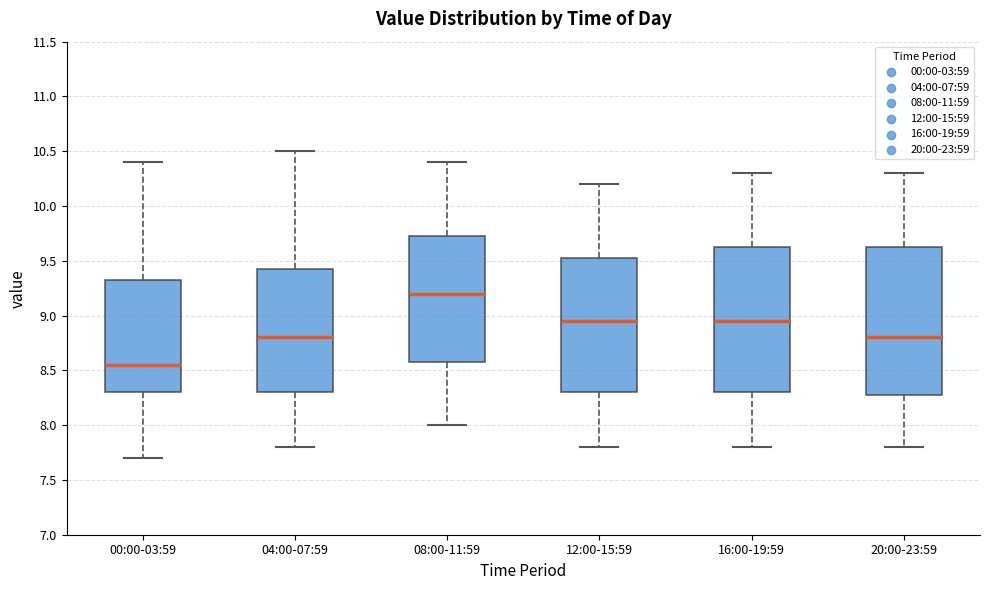

Reading left to right, read every box against the y-axis: the position of its median line, the range the box covers, and the ends of its whiskers. The values are not printed on the chart, so give them approximately, as read against the axis.

00:00-03:59: median 8.55, box 8.30 to 9.35, whiskers 7.70 to 10.40
04:00-07:59: median 8.80, box 8.30 to 9.45, whiskers 7.80 to 10.50
08:00-11:59: median 9.20, box 8.60 to 9.75, whiskers 8.00 to 10.40
12:00-15:59: median 8.95, box 8.30 to 9.55, whiskers 7.80 to 10.20
16:00-19:59: median 8.95, box 8.30 to 9.65, whiskers 7.80 to 10.30
20:00-23:59: median 8.80, box 8.30 to 9.65, whiskers 7.80 to 10.30